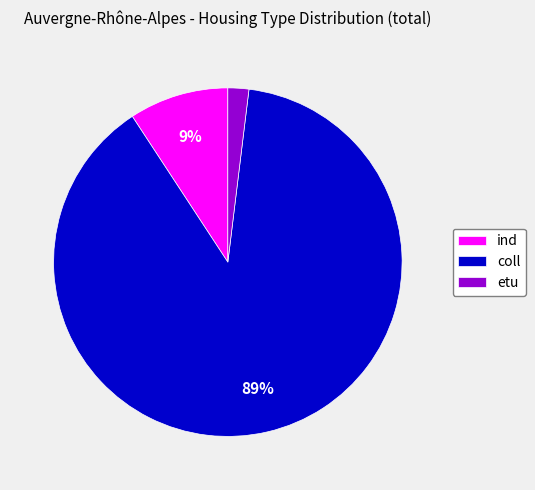

To the nearest percent, what is the difference between the coll and ind slice percentages?

80%